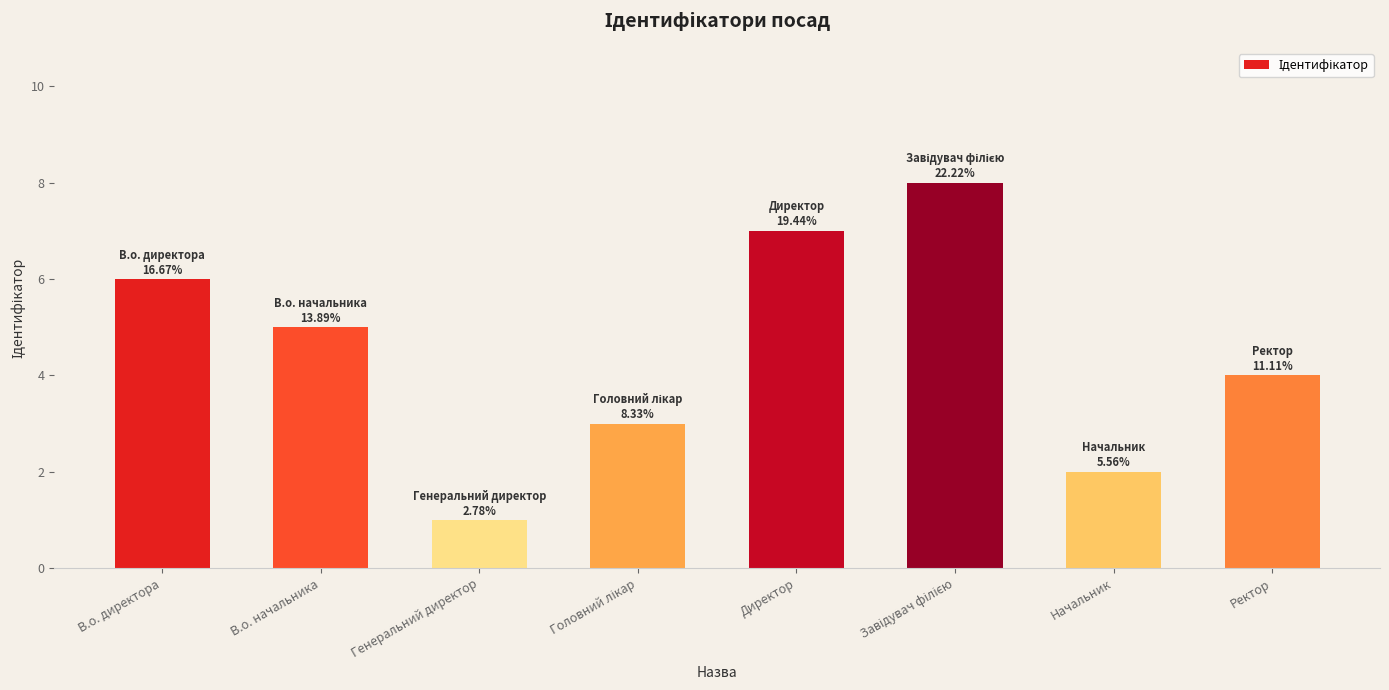

What is the ratio of the value at В.о. директора to the value at Начальник?

3.0